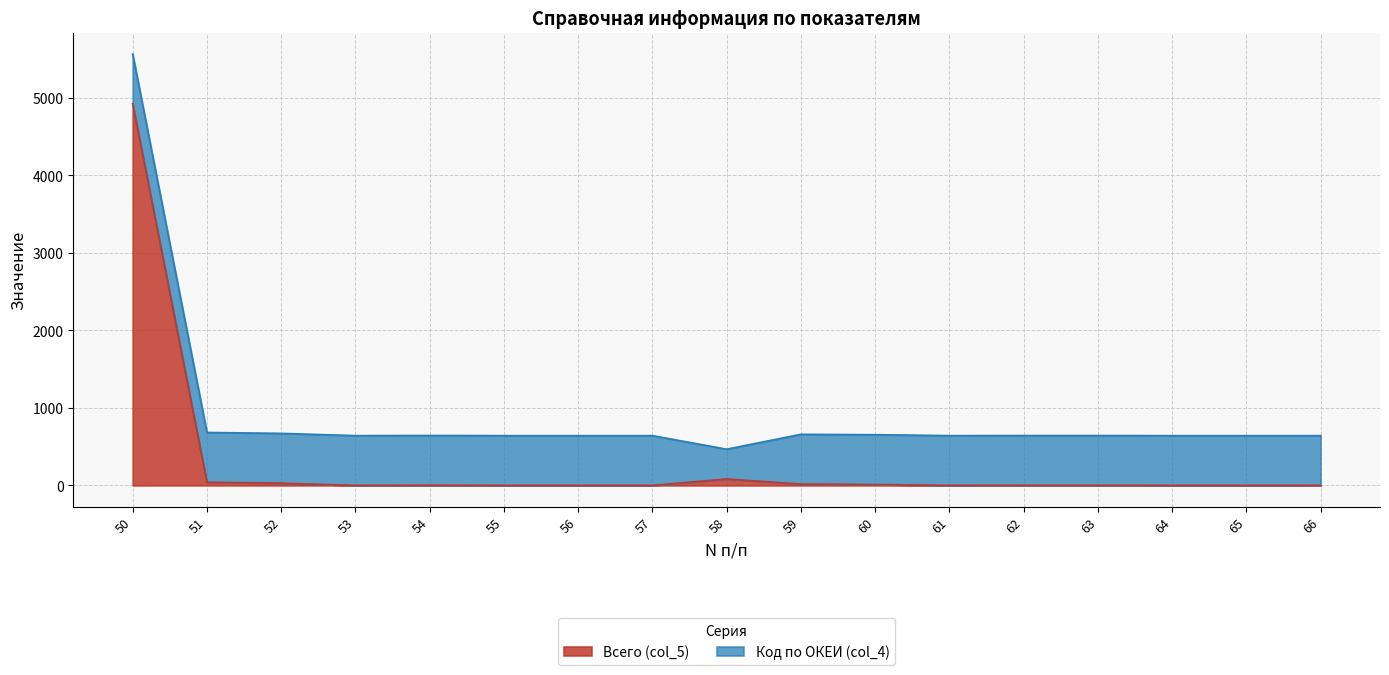

List the labels in order of value, smallest first.

53, 55, 56, 57, 61, 64, 65, 66, 62, 63, 54, 60, 59, 52, 51, 58, 50